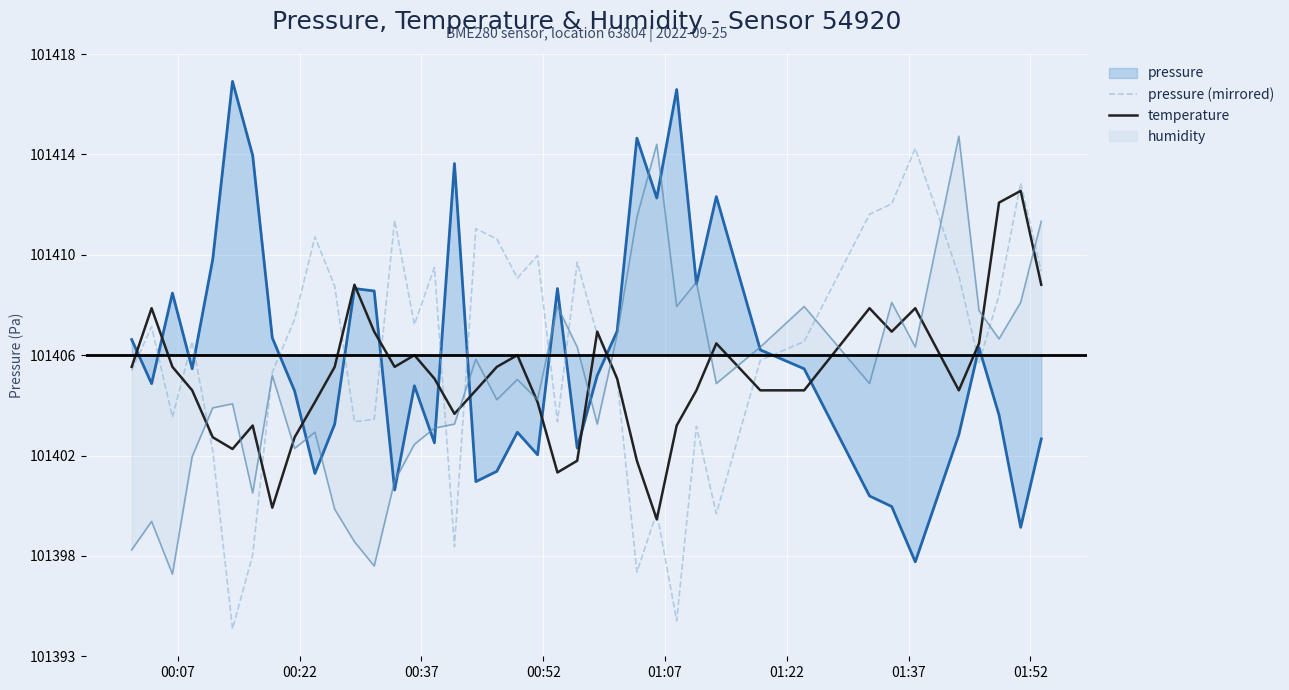

How many data points in pressure (mirrored) are above 0?

22